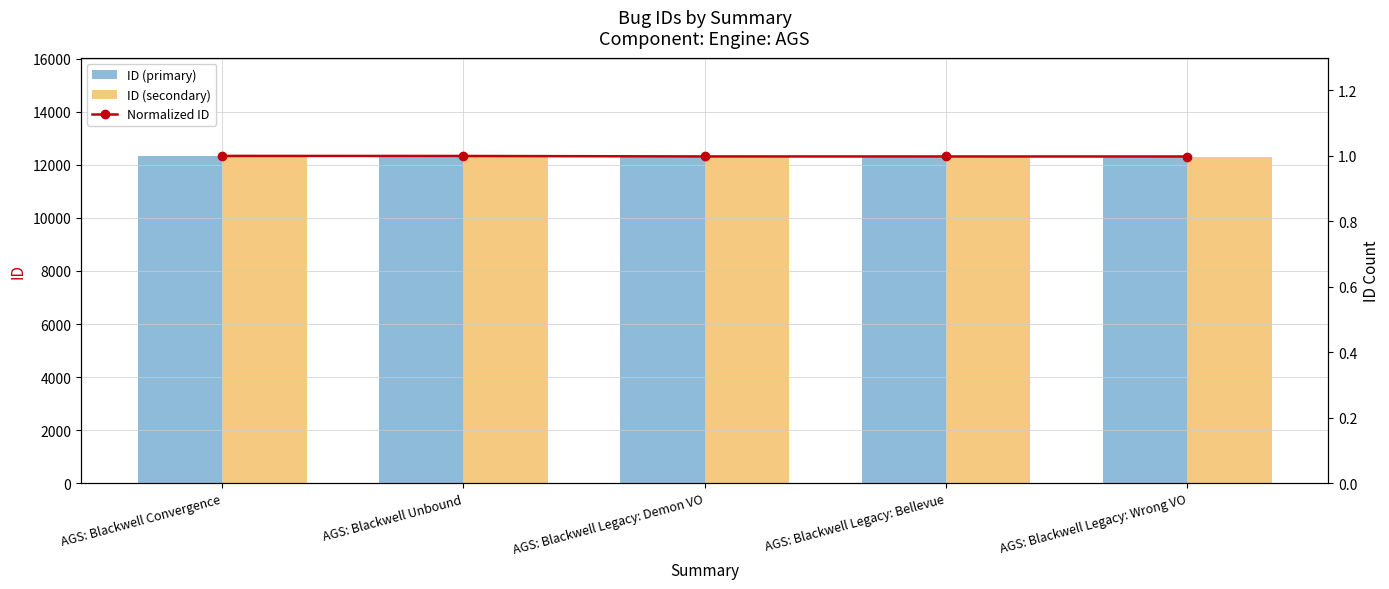

What is the maximum value shown in the chart?

12332.0